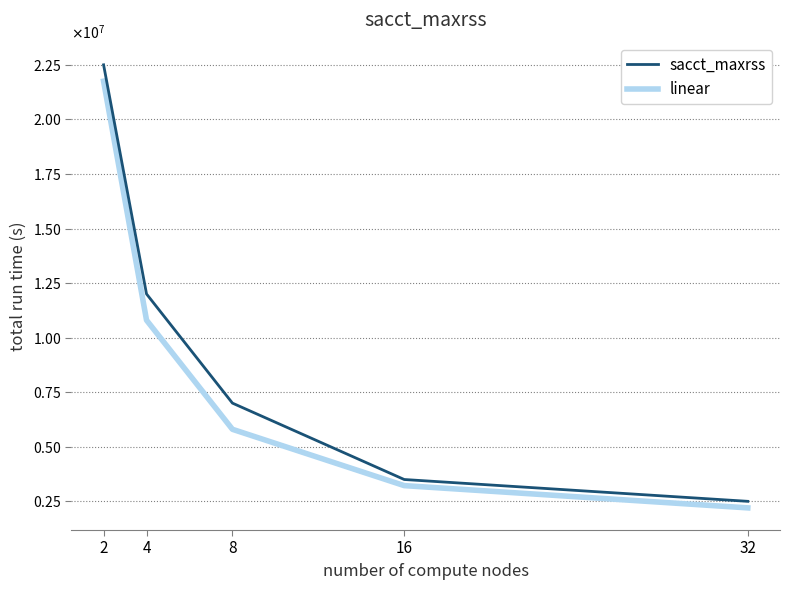

At which category does the chart reach its minimum across all series?

32